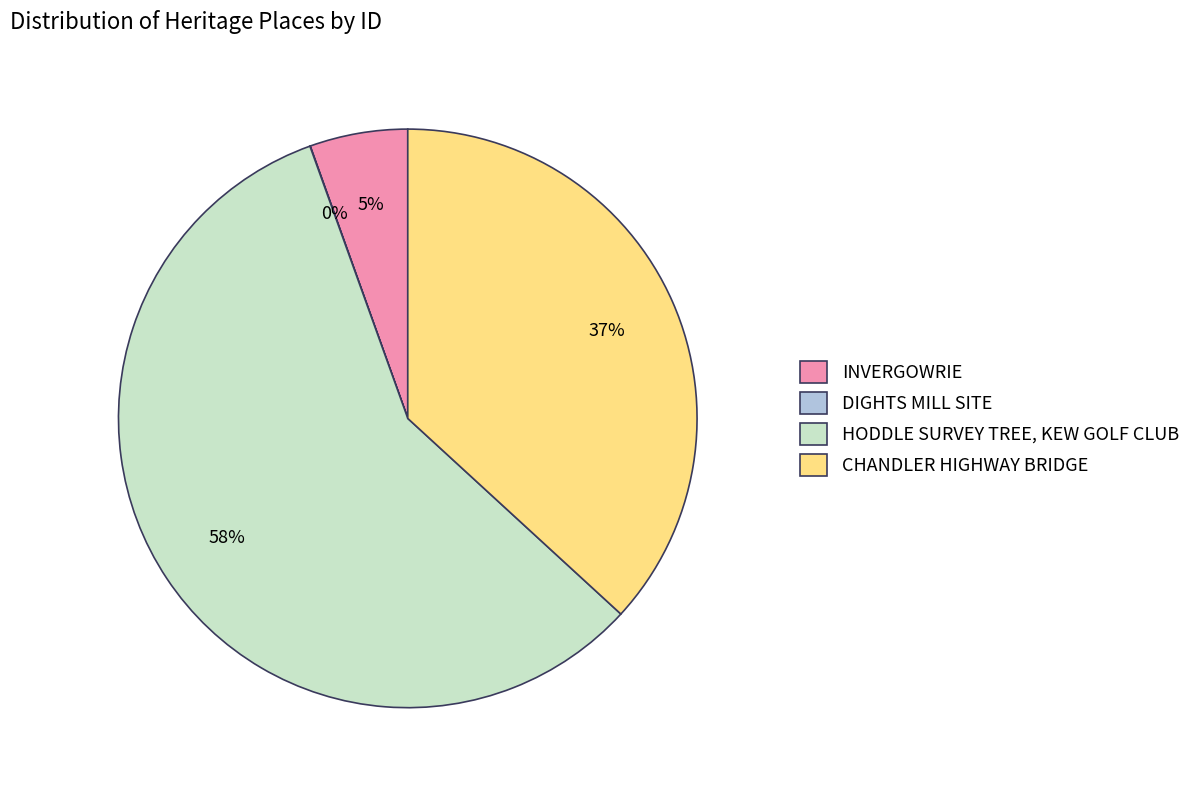

Is the sum of HODDLE SURVEY TREE, KEW GOLF CLUB and INVERGOWRIE greater than half?

Yes